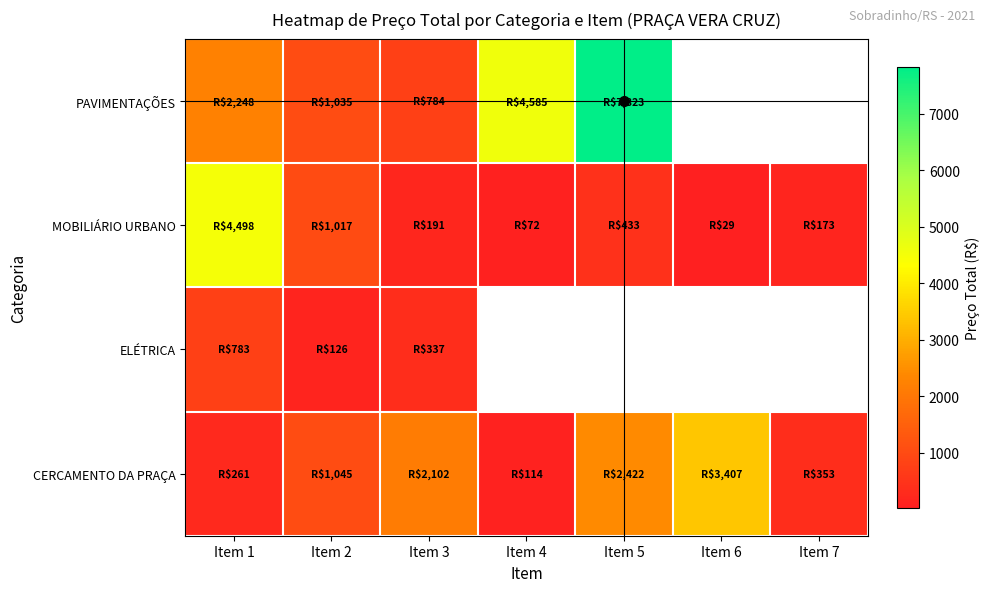

True or false: CERCAMENTO DA PRAÇA has a value of 113.8 at Item 4.

True